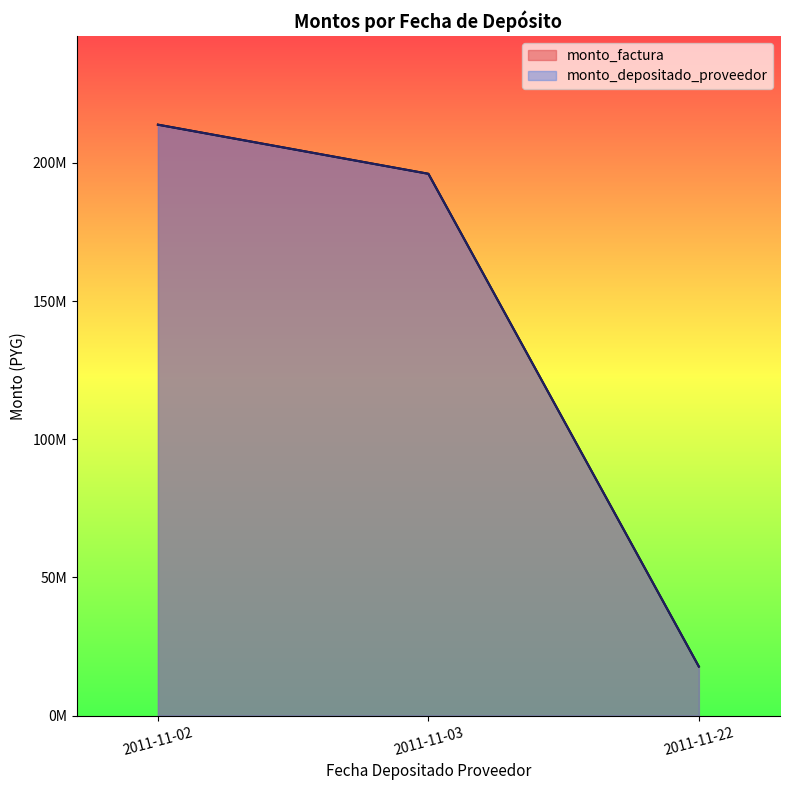

Does the chart display data point markers on the line(s)?

No